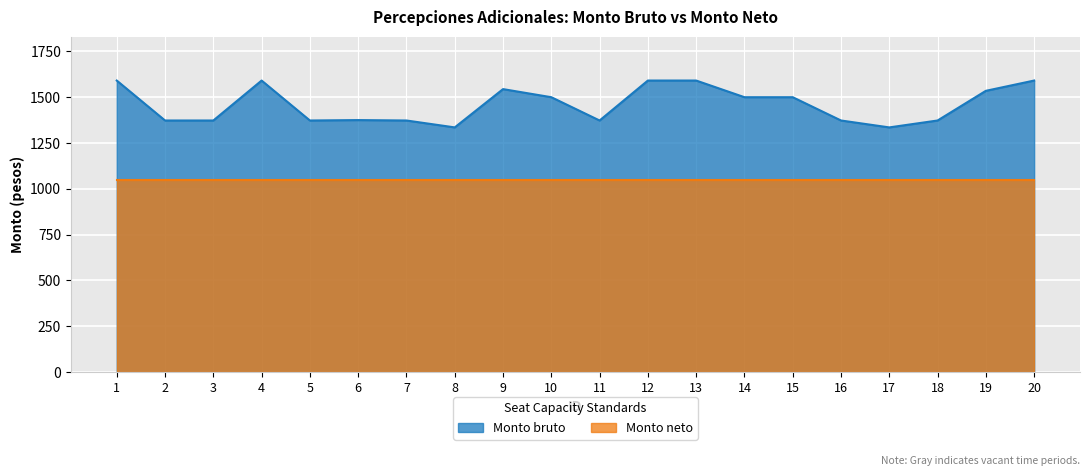

What is the value of the 16th point from the left?

1372.9